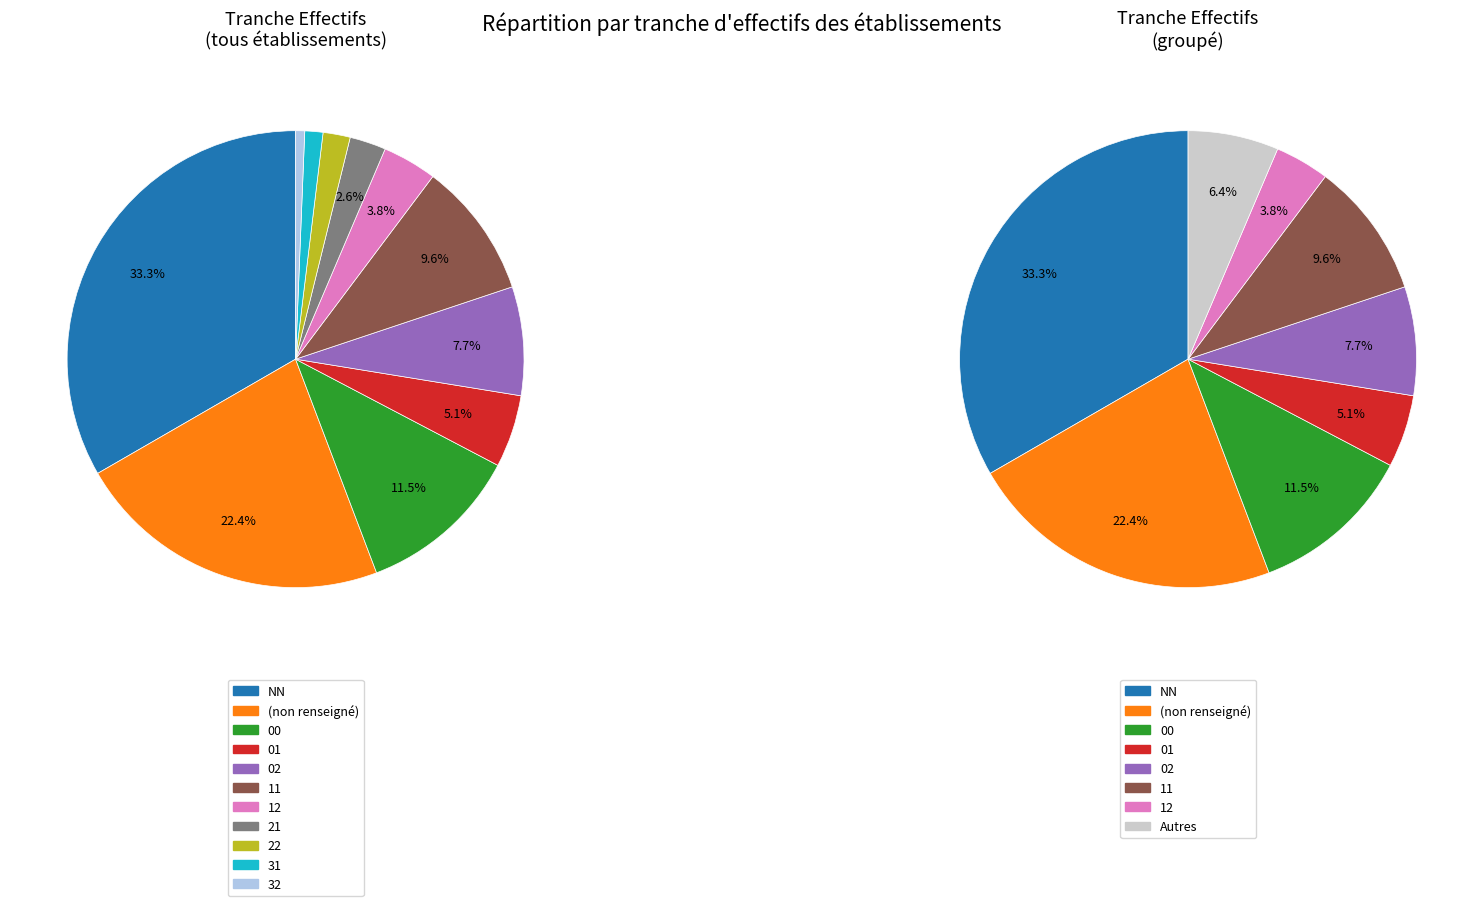

What portion of the pie excludes 22?

97.7%